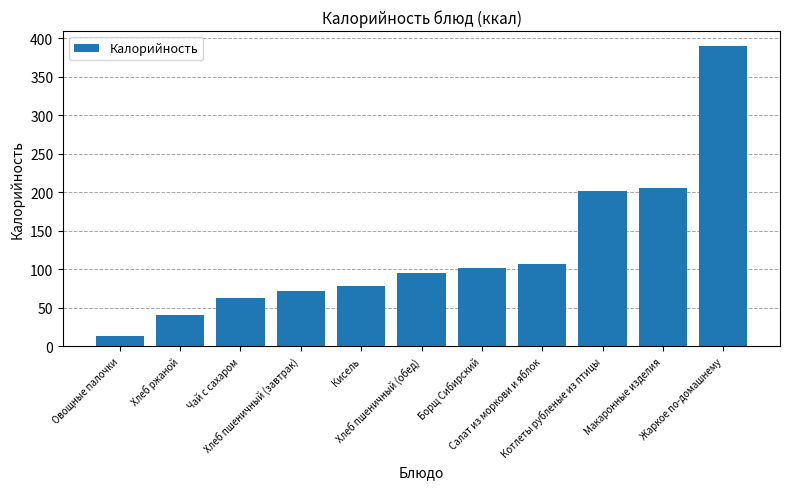

Which has a higher value, Хлеб пшеничный (завтрак) or Хлеб пшеничный (обед)?

Хлеб пшеничный (обед)